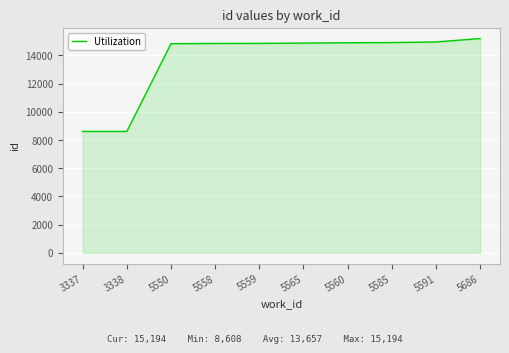

What is the maximum value shown in the chart?

15194